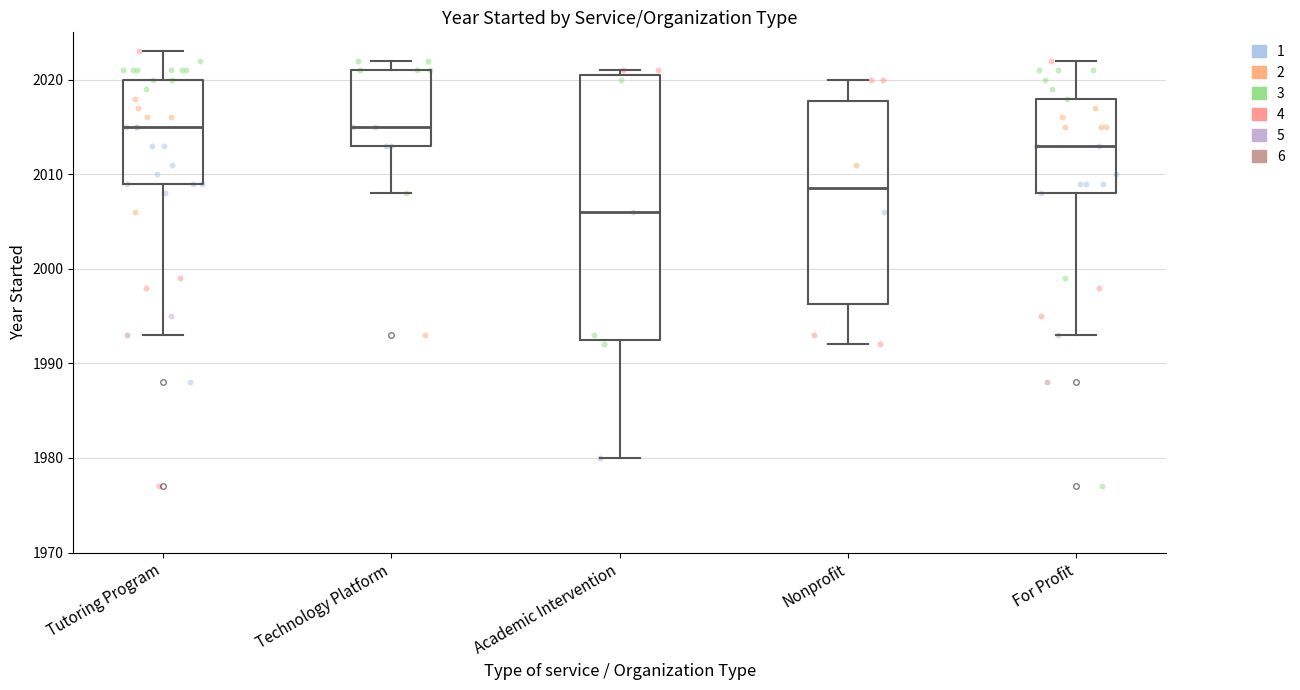

Which box's median line is the lowest?

Academic Intervention